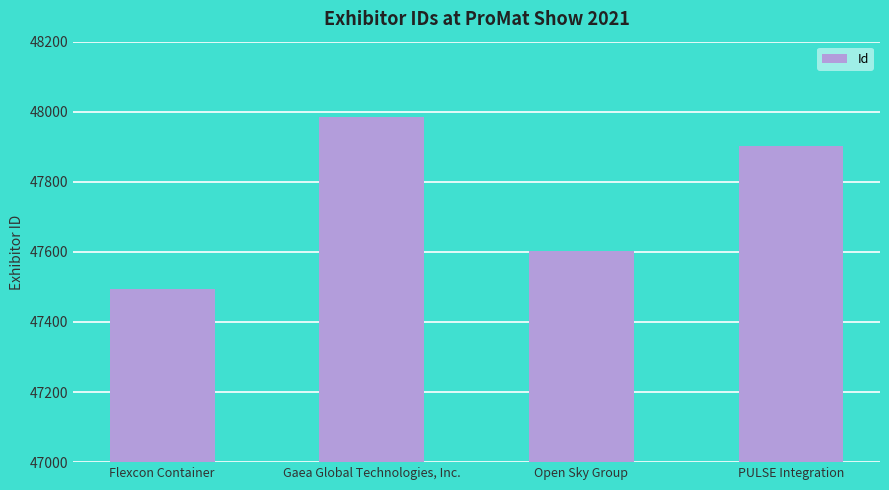

What is the approximate value at Open Sky Group, to the nearest 50?

47600